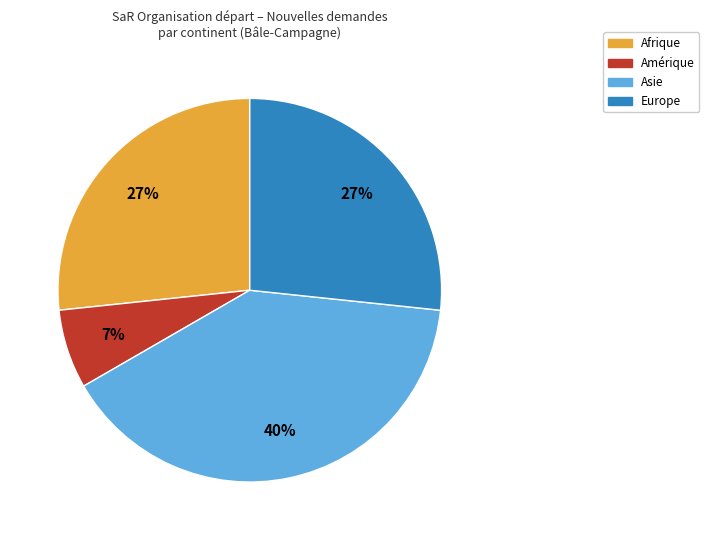

To the nearest percent, what is the difference between the largest and smallest slice percentages?

33%